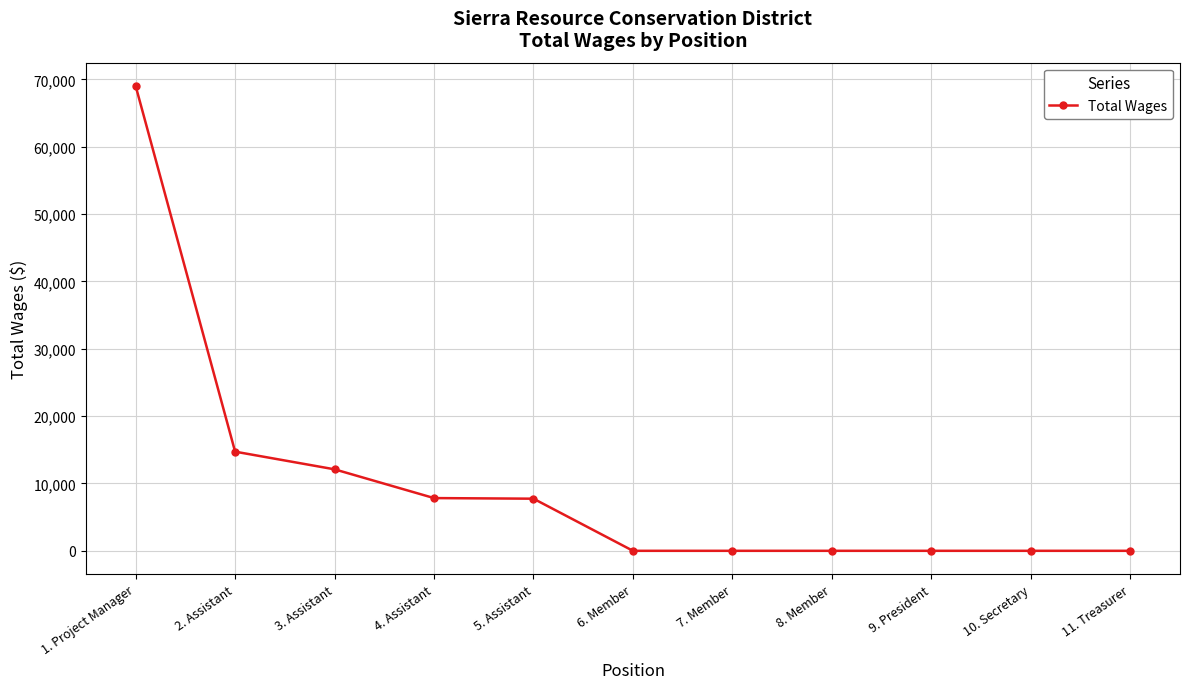

Which category has the highest value across all series?

1. Project Manager